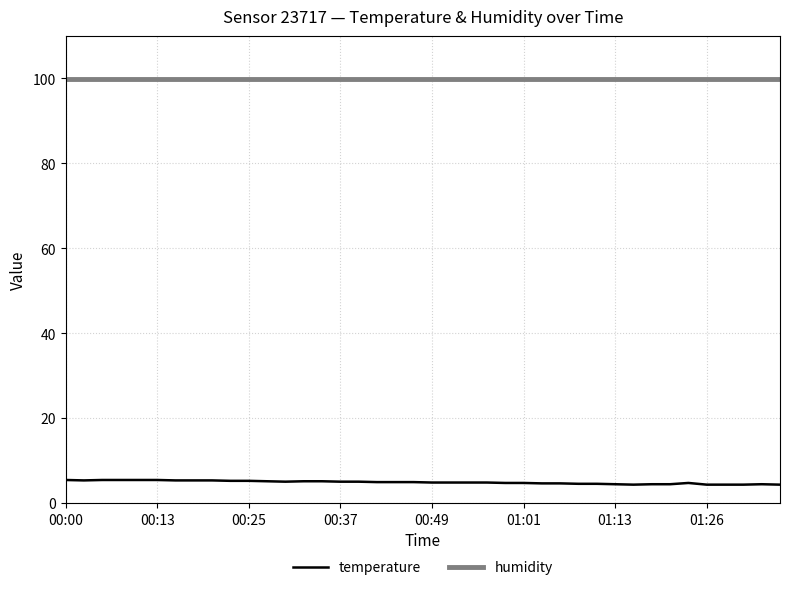

Which series has the widest spread of values?

temperature